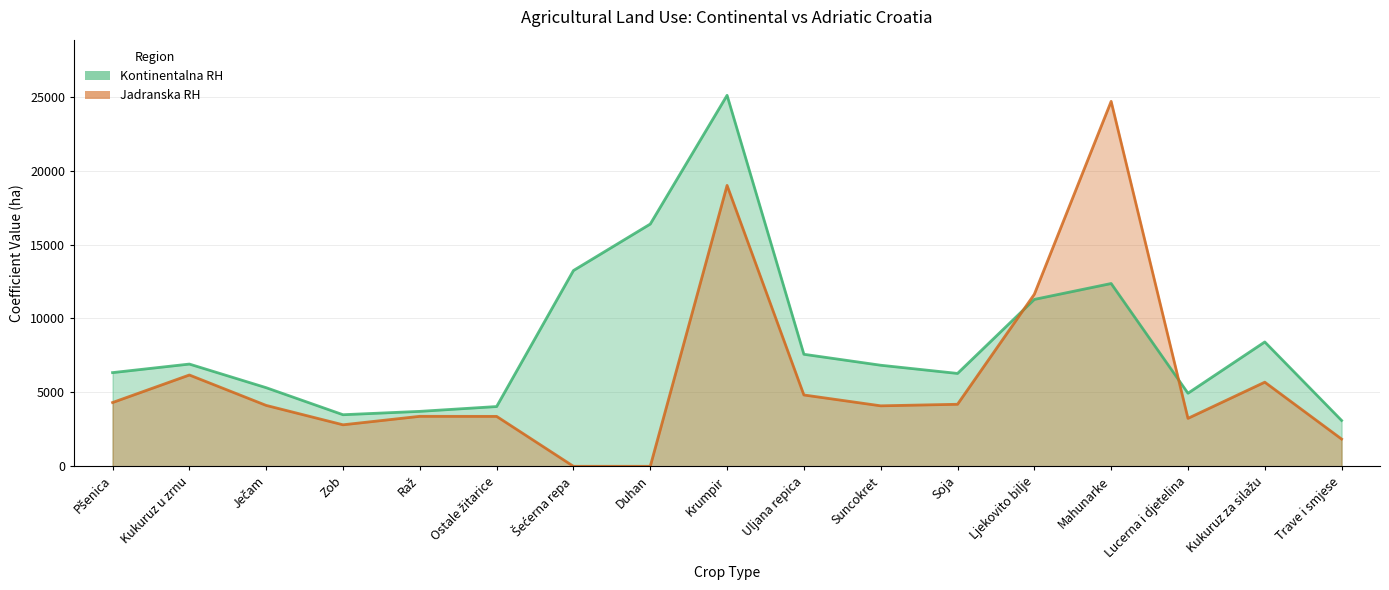

Between Zob and Kukuruz u zrnu, which is larger?

Kukuruz u zrnu